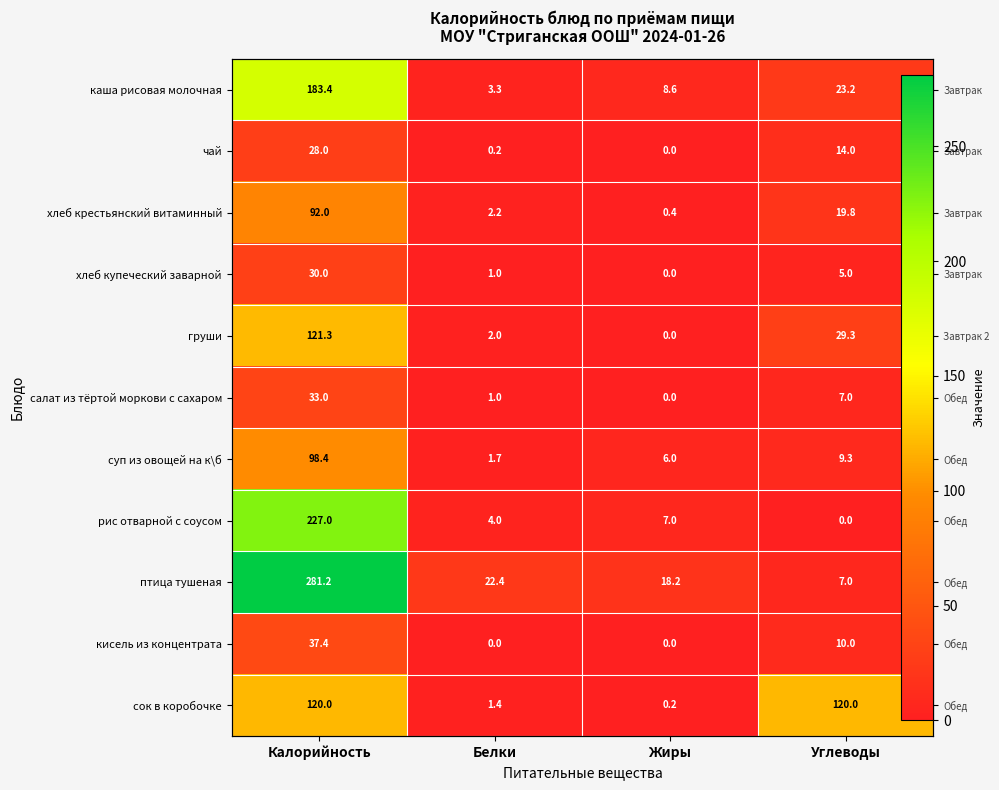

Read the кисель из концентрата value at Калорийность.

37.4